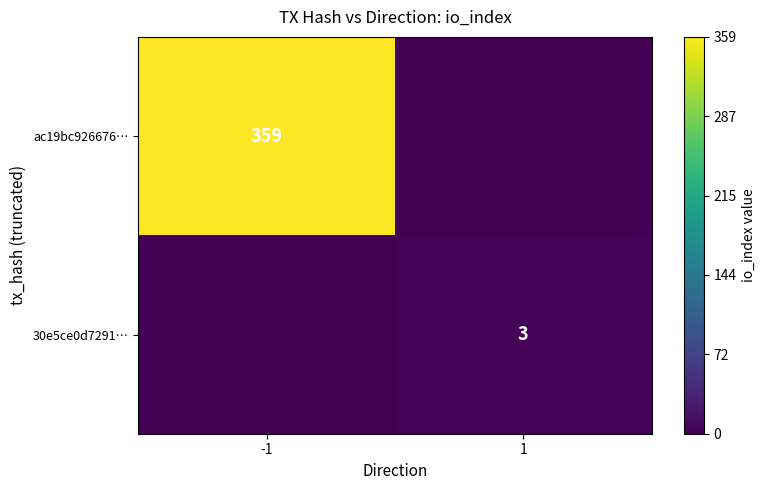

The 30e5ce0d7291… series shows 3 at 1. True or false?

True